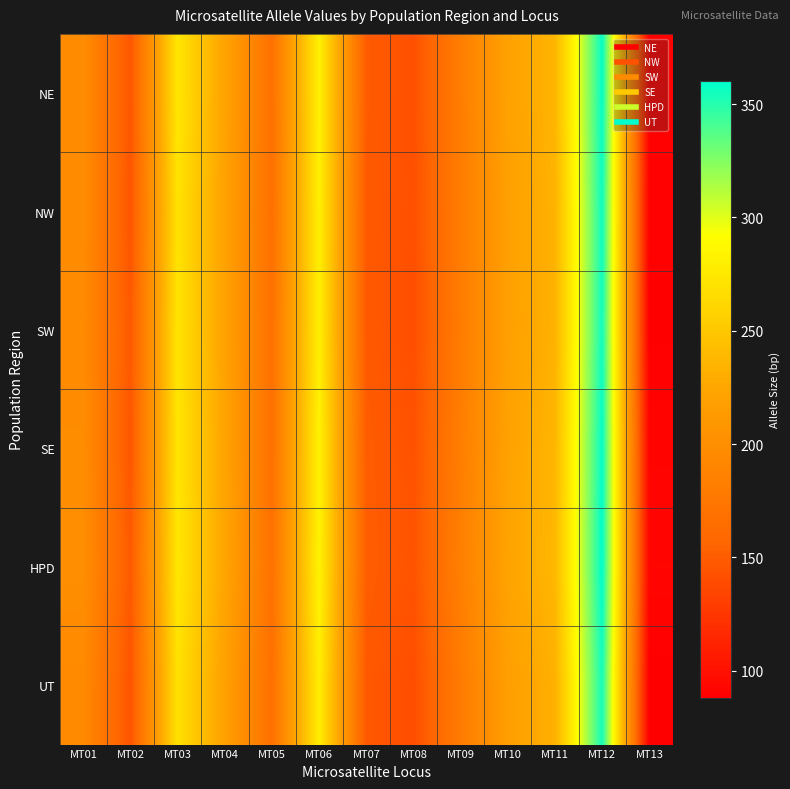

At how many categories does at least one series exceed 306?

1